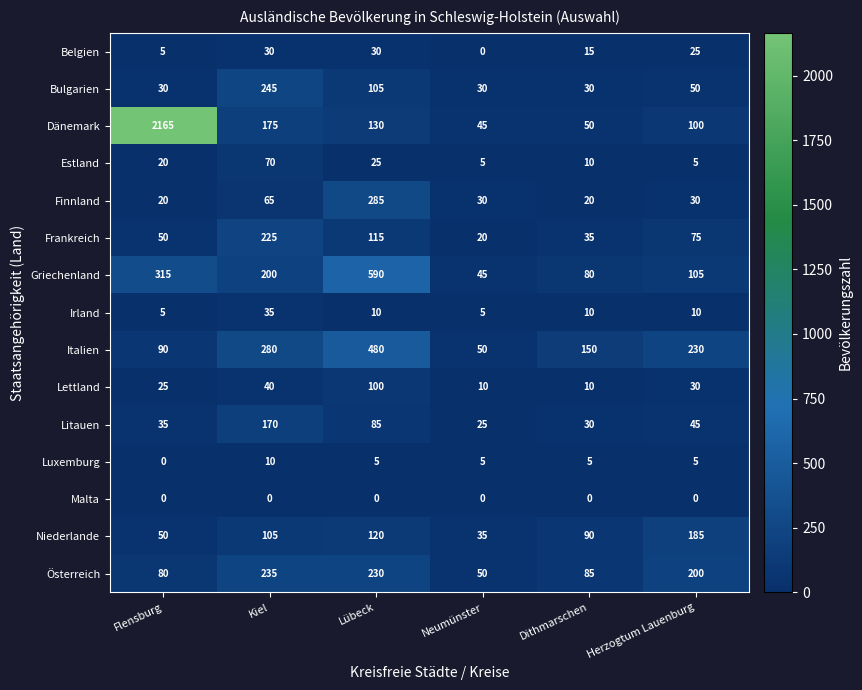

What is the difference between the second highest and minimum values in the Frankreich series?

95